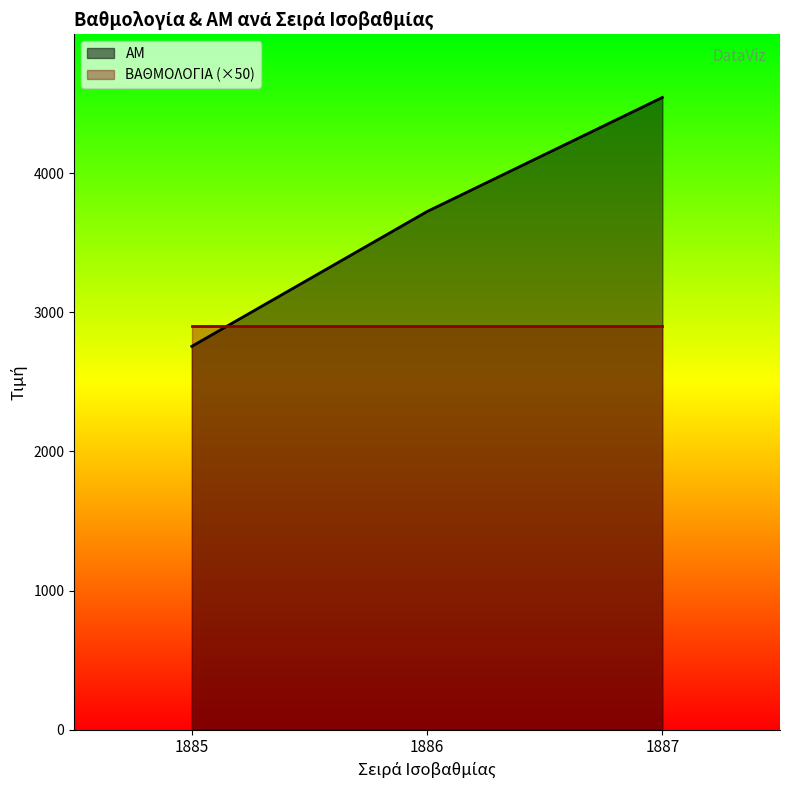

Reading left to right, list all the values displayed in this chart.

ΑΜ: 1885=2755	1886=3724	1887=4544
ΒΑΘΜΟΛΟΓΙΑ (×50): 1885=2900	1886=2900	1887=2900